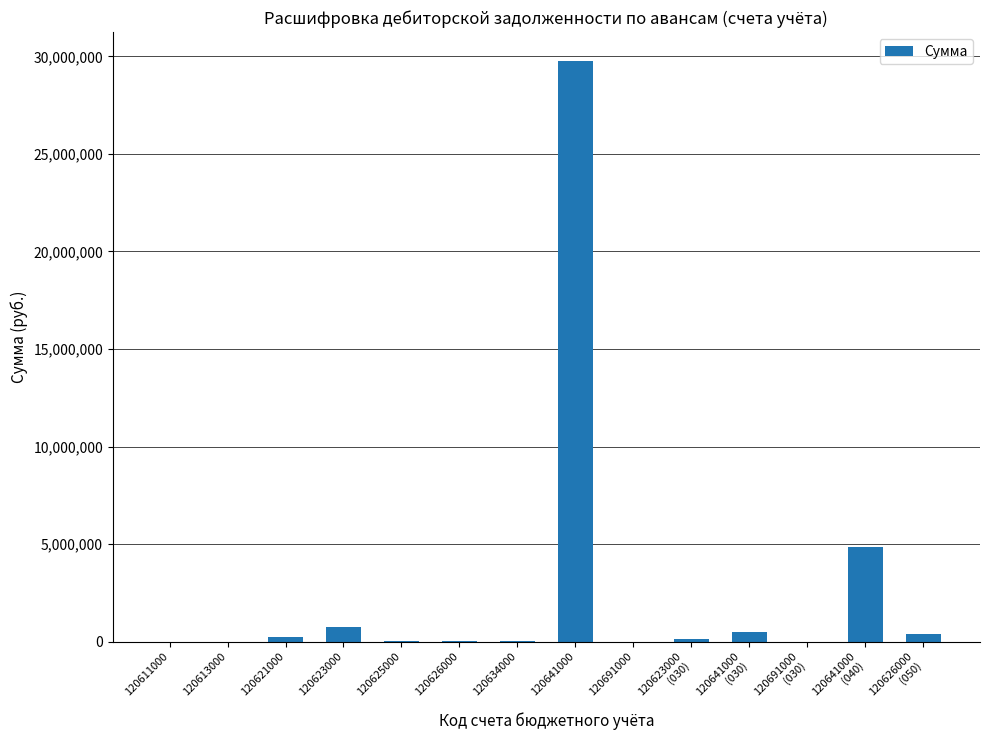

What is the greatest value displayed?

29759954.4